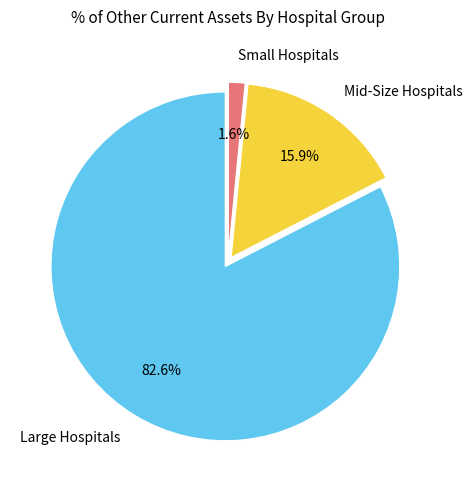

Which category accounts for the majority?

Large Hospitals